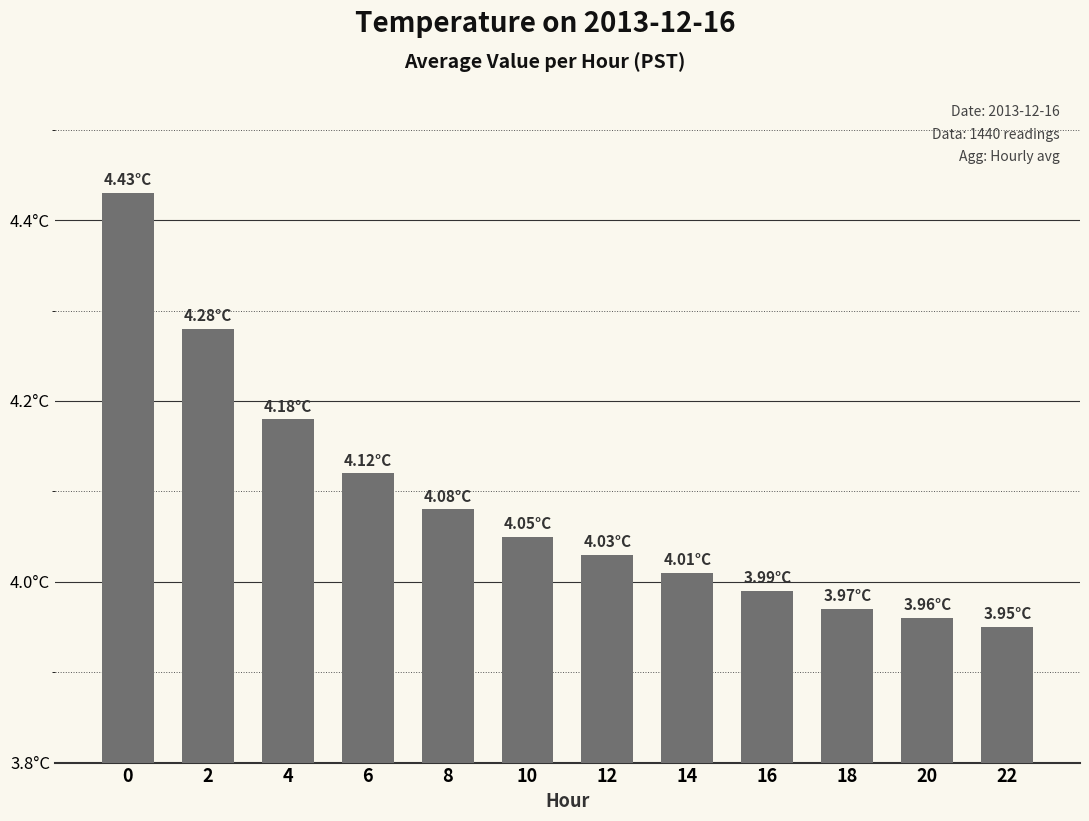

What is the value of the 12th bar from the left?

4.0